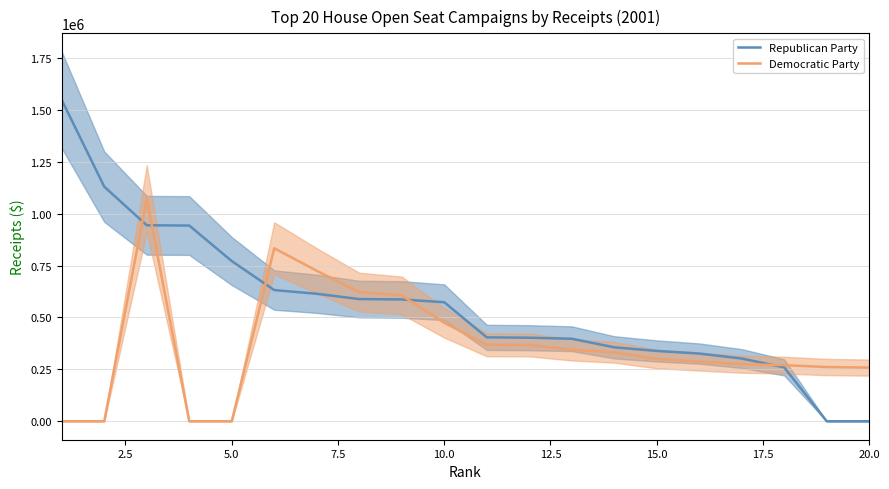

List the series in order of their peak value, lowest first.

Democratic Party, Republican Party